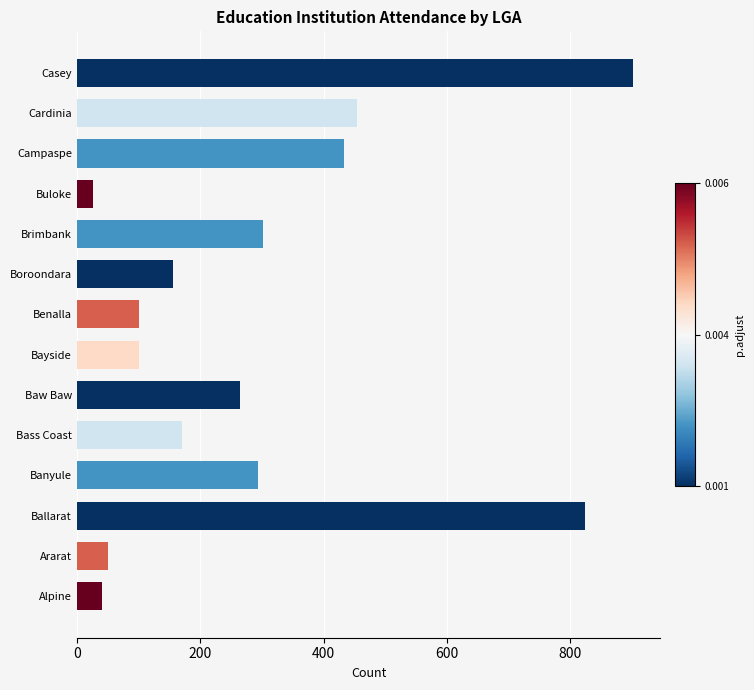

How many categories are shown in the chart?

14